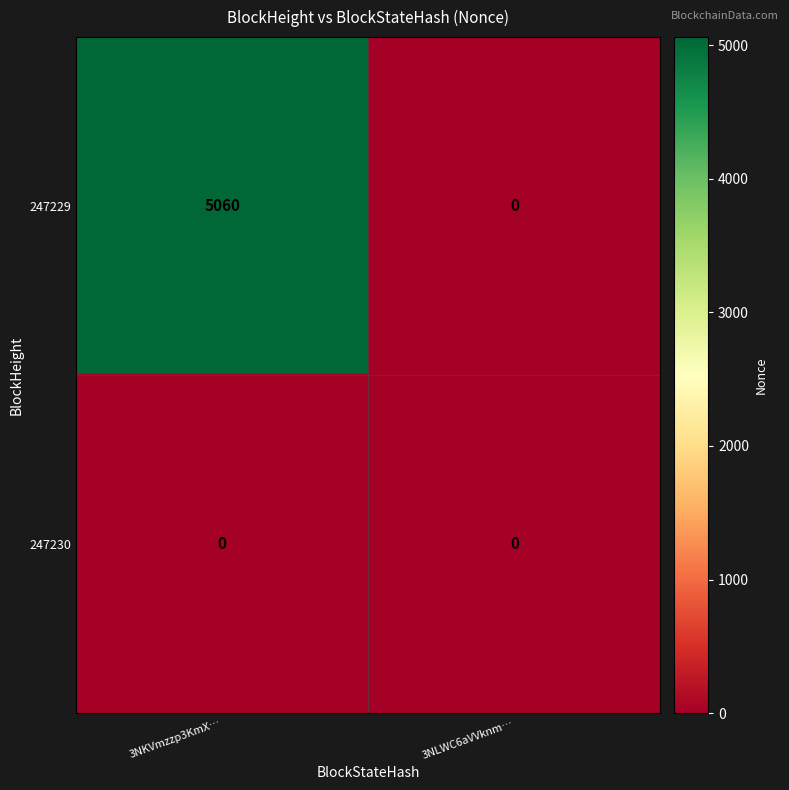

Which series has the largest total across all categories?

247229